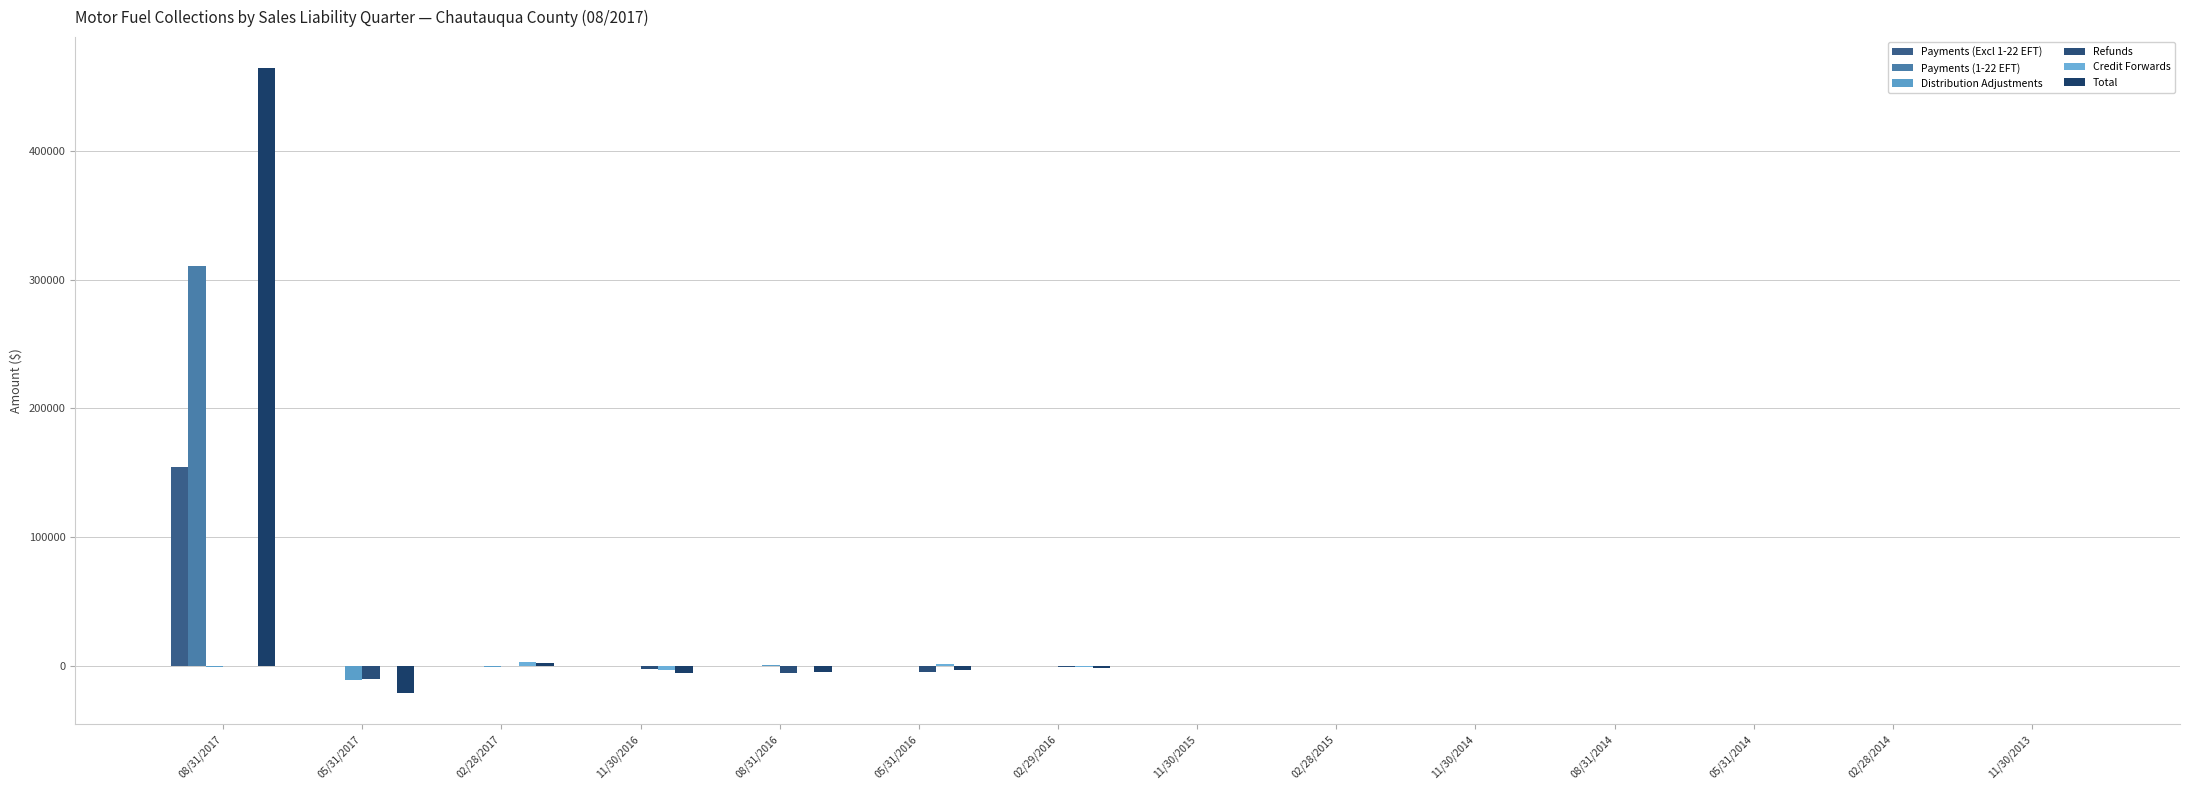

Which series has the largest total across all categories?

Total